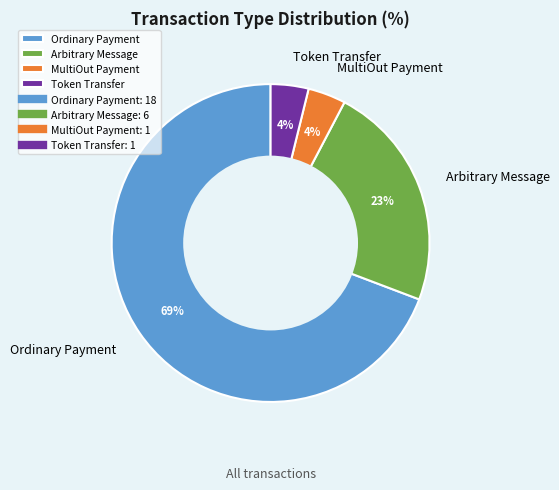

Which has a higher value, Arbitrary Message or MultiOut Payment?

Arbitrary Message